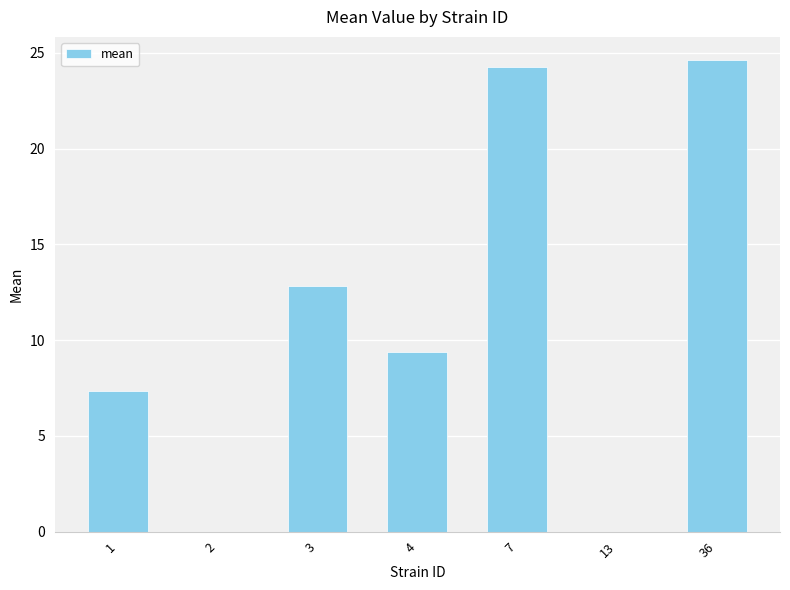

What is the sum of all values?

78.4